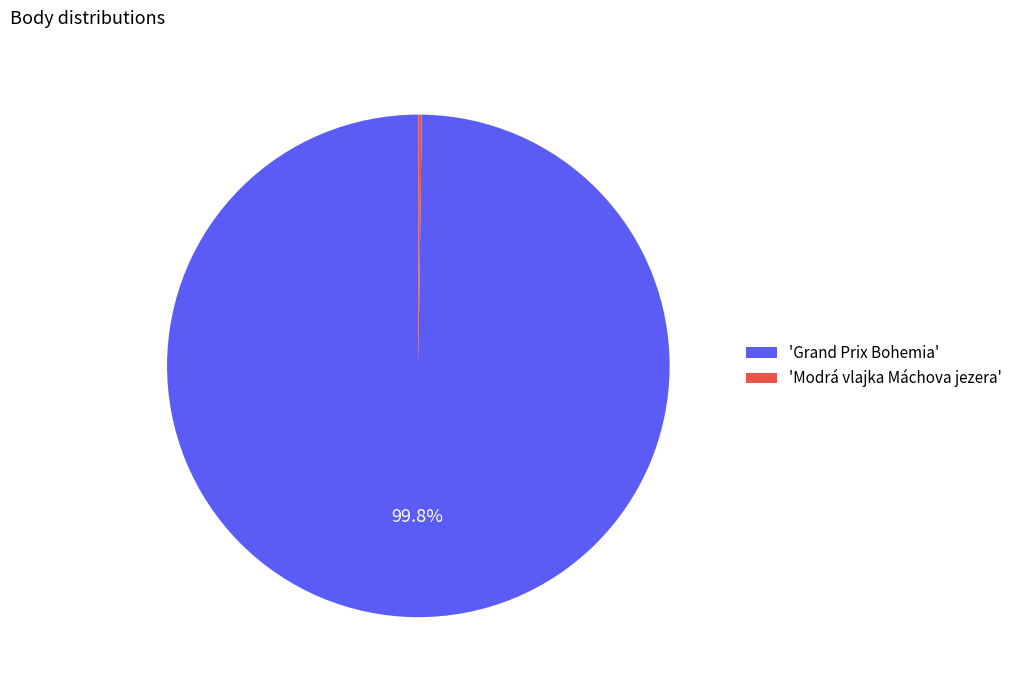

Which category accounts for the majority?

'Grand Prix Bohemia'